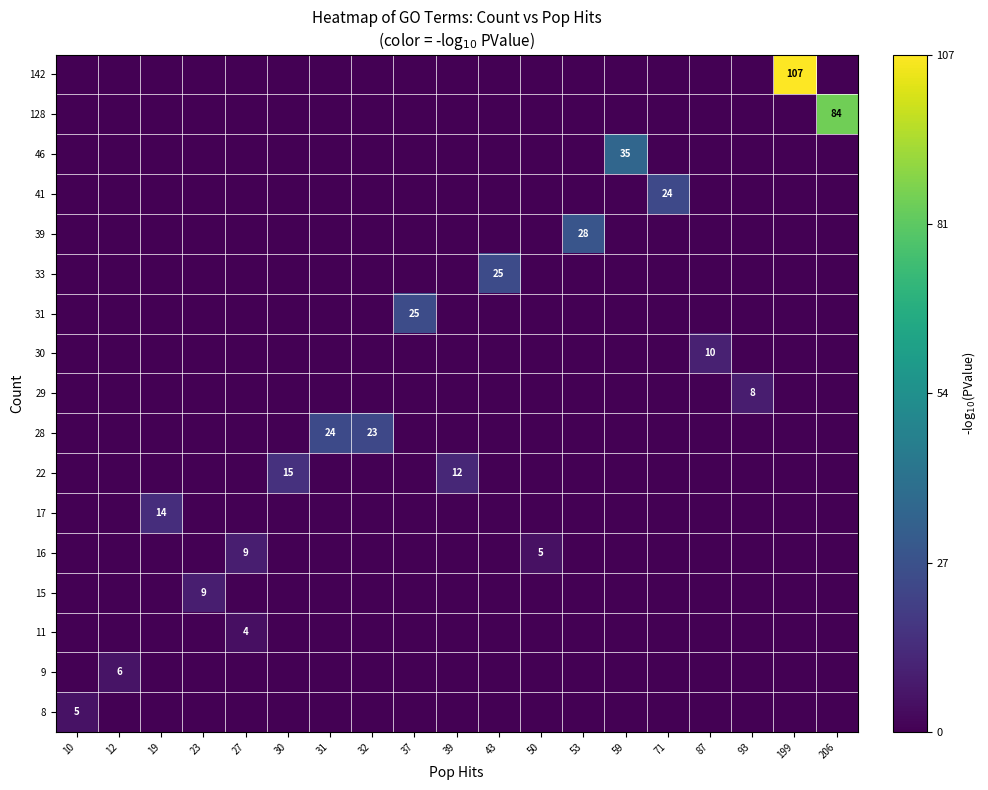

List the labels in order of 46 value, largest first.

59, 10, 12, 19, 23, 27, 30, 31, 32, 37, 39, 43, 50, 53, 71, 87, 93, 199, 206